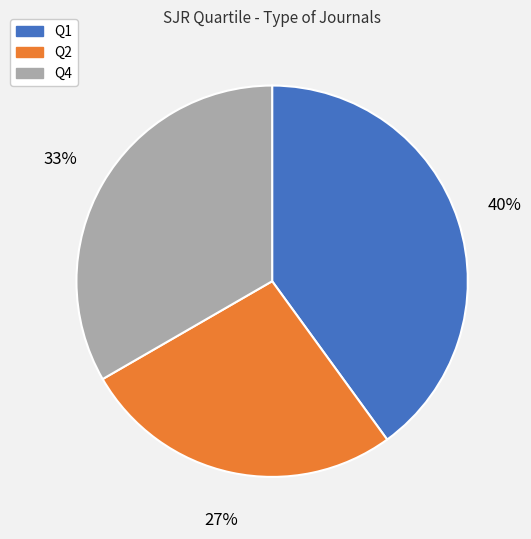

What is the smallest slice in the pie chart?

Q2